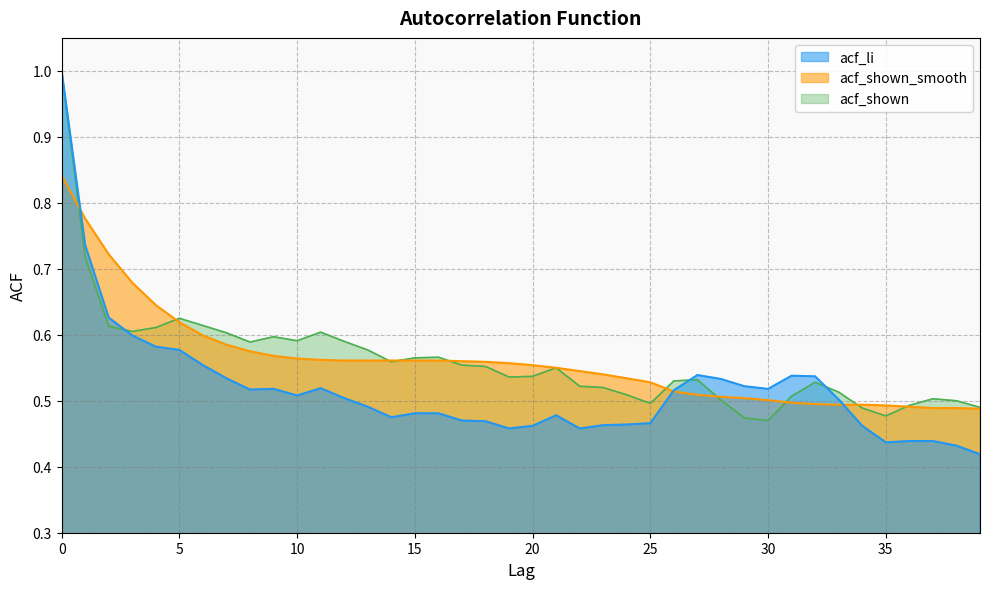

What is the approximate value of acf_shown_smooth at 33?

0.5